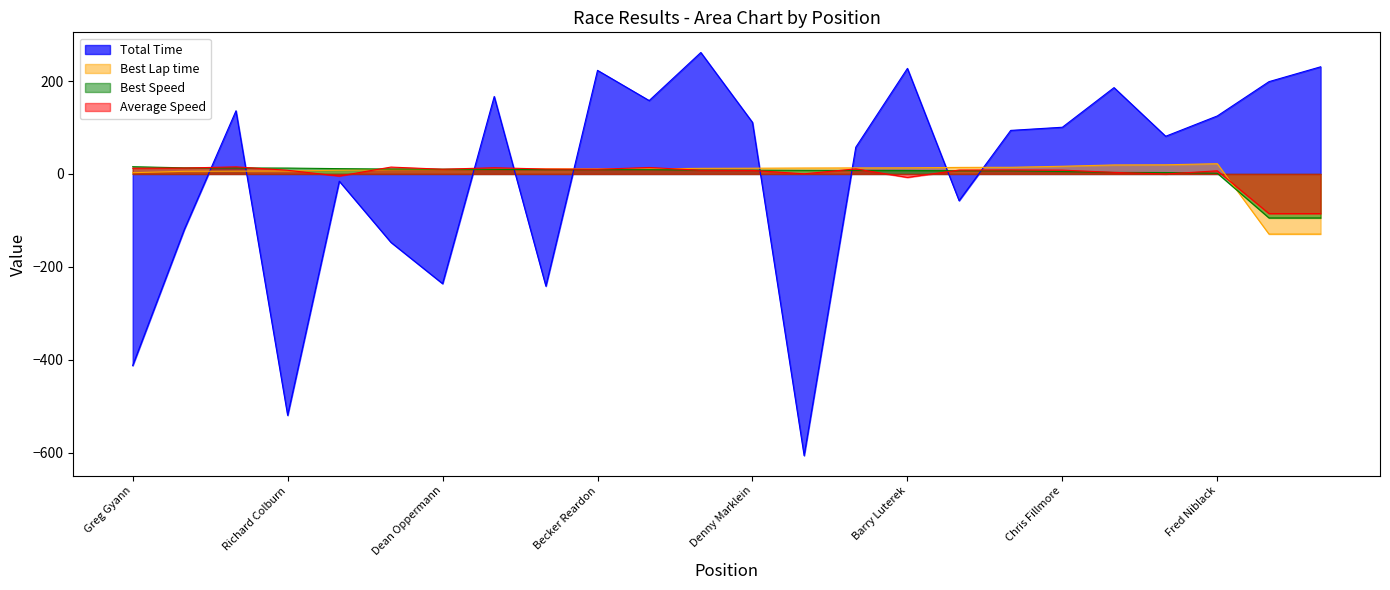

What is the difference between the second highest and second lowest values in the Total Time series?

750.2